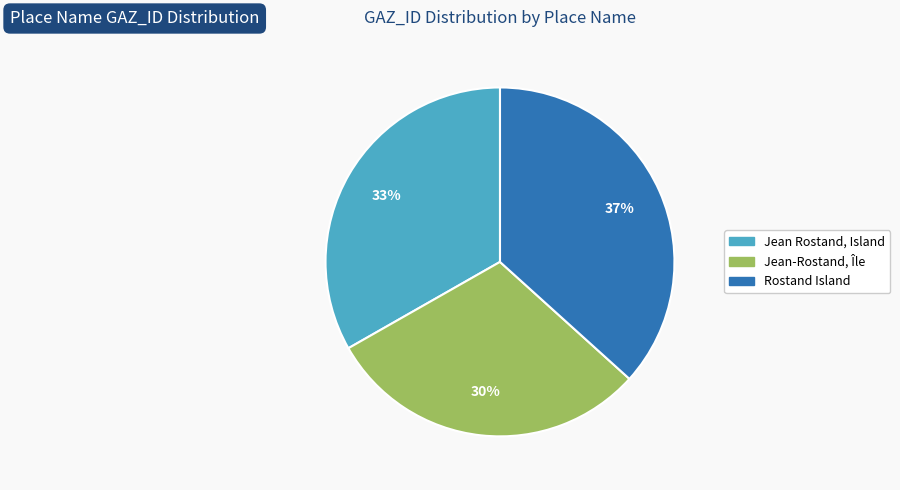

Do Rostand Island and Jean Rostand, Island together represent more than half of the pie?

Yes